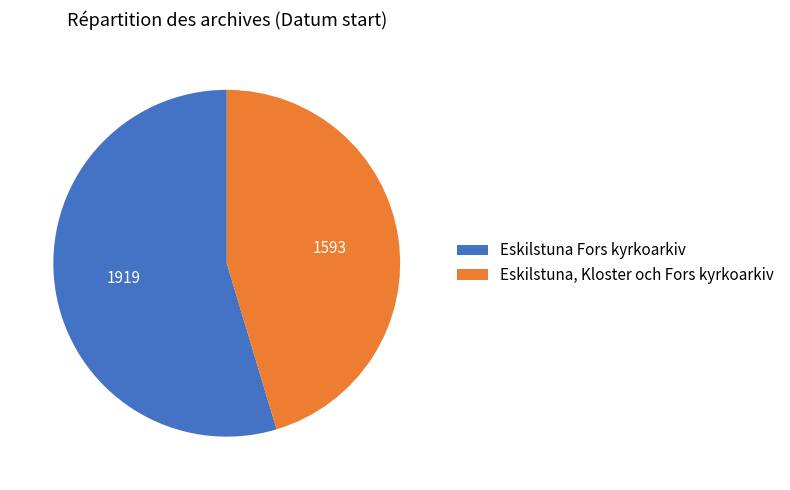

What is the majority slice?

Eskilstuna Fors kyrkoarkiv